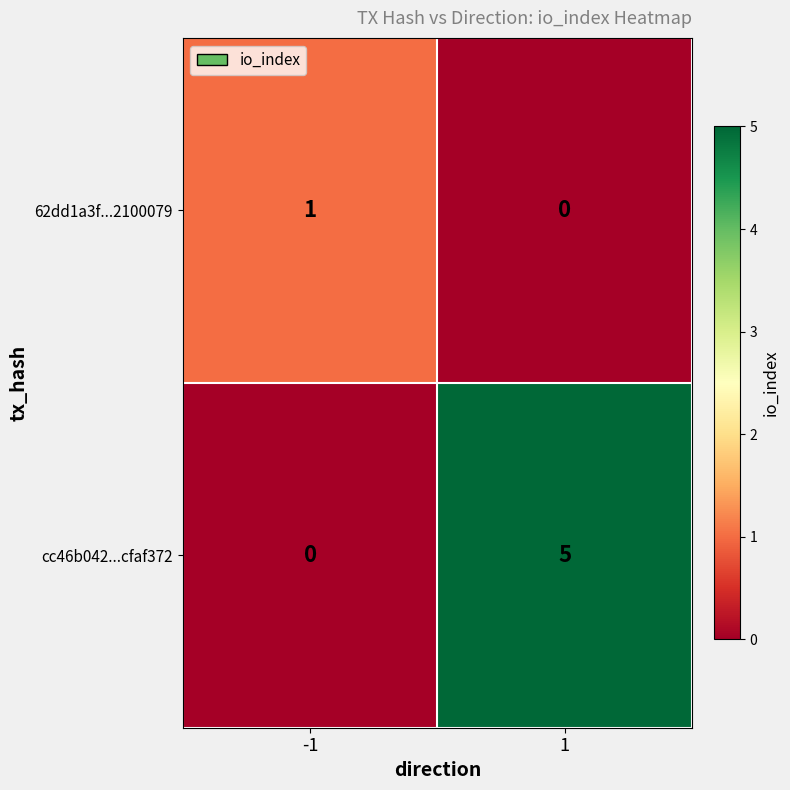

What is the sum of the cc46b042...cfaf372 values at -1 and 1?

5